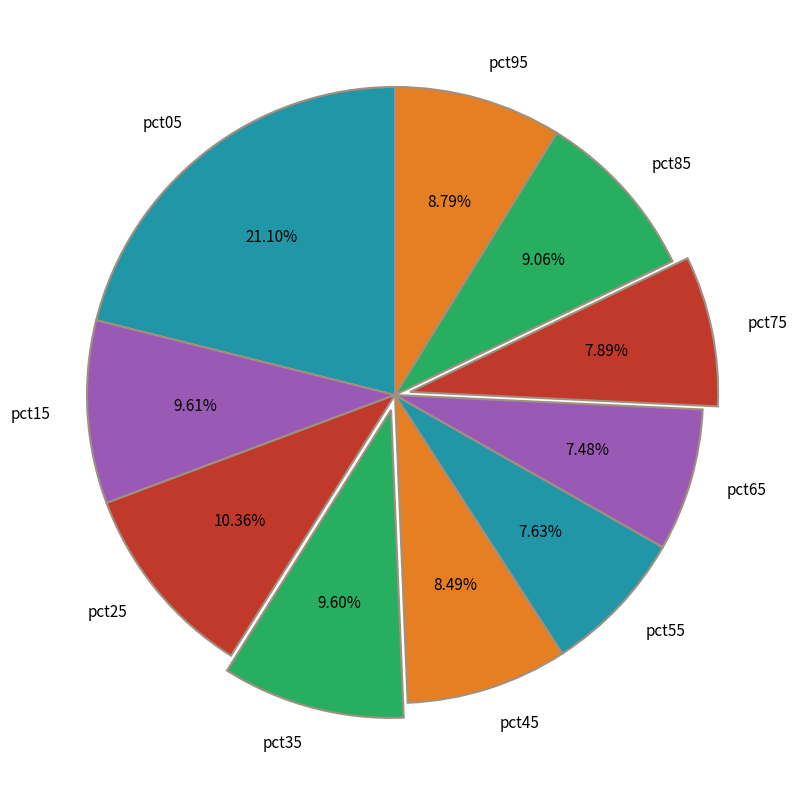

Is pct75 the majority of the pie?

No